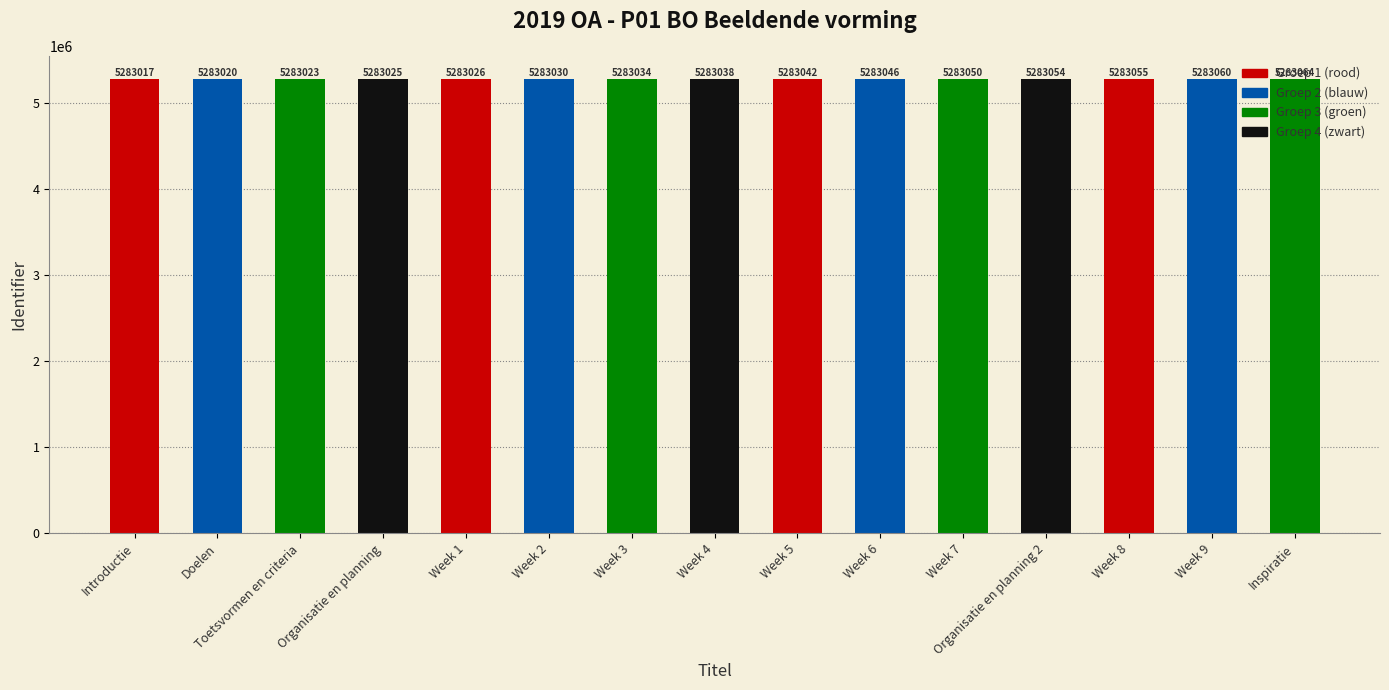

What is the average value?

5283039